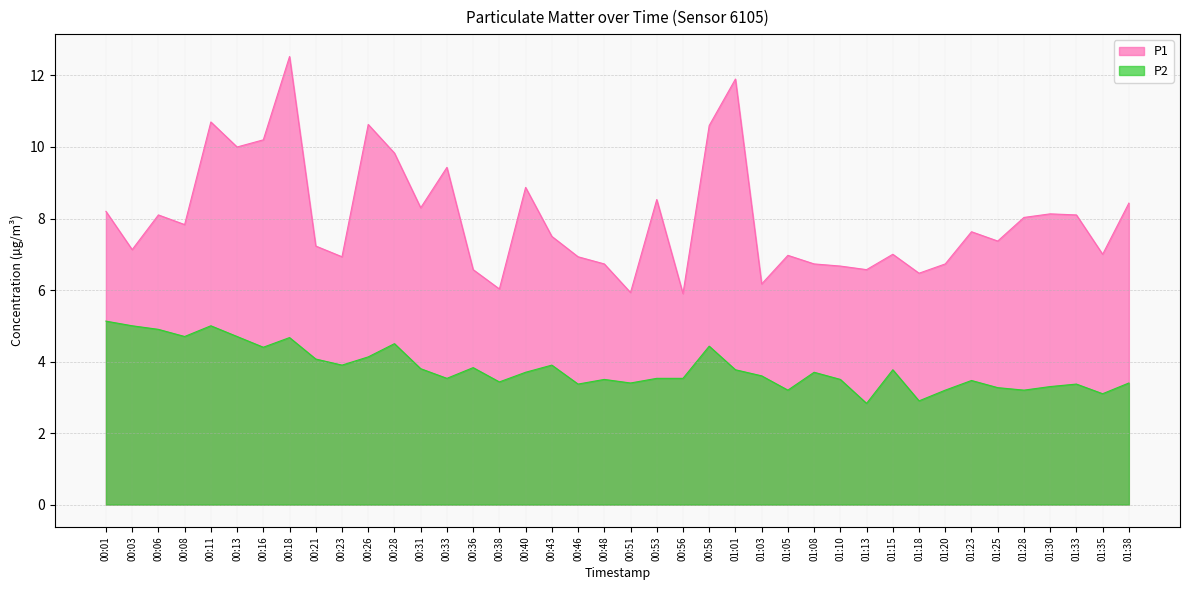

What is the difference between the highest and lowest values at 01:03?

2.6